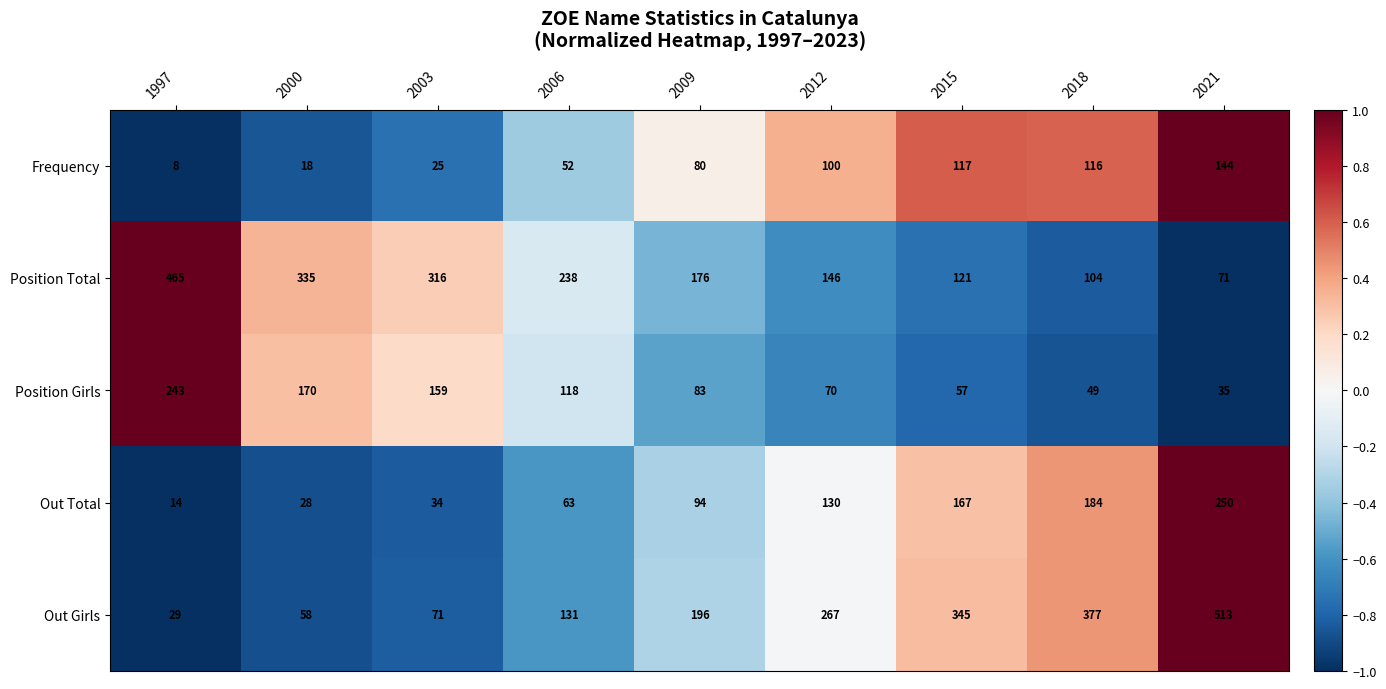

What is the sum of all Position Total values?

1972